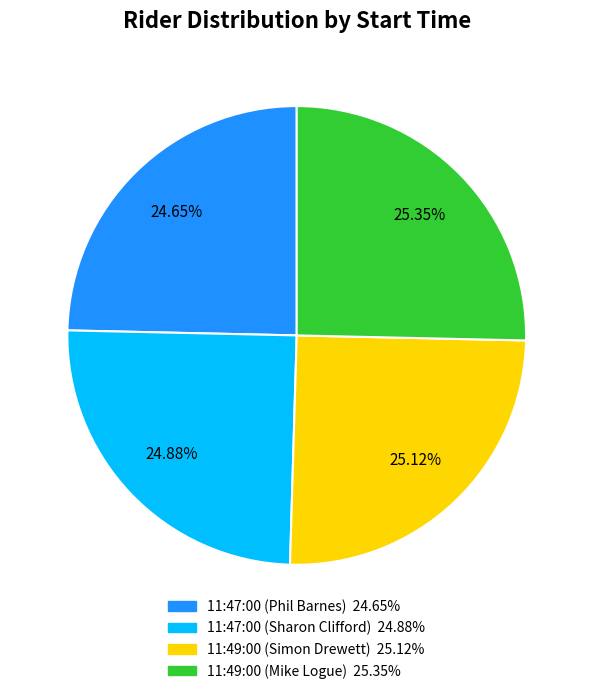

Is it true that 11:49:00 (Mike Logue) is 25% of the pie?

True